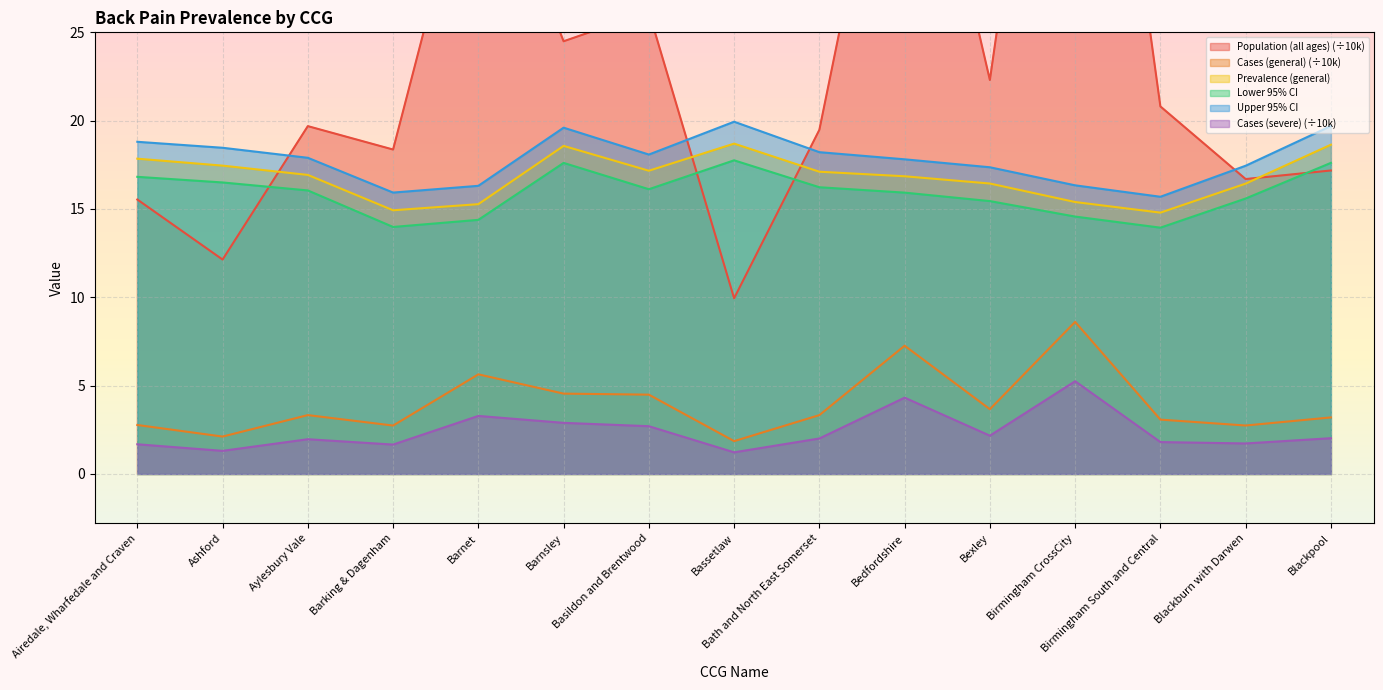

What is the lowest value of the Lower 95% CI series?

13.9